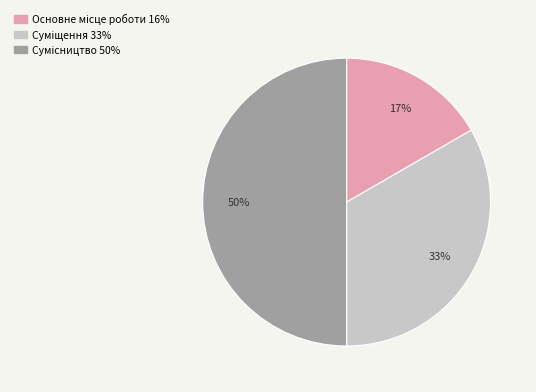

To the nearest percent, what is the average slice percentage?

33%